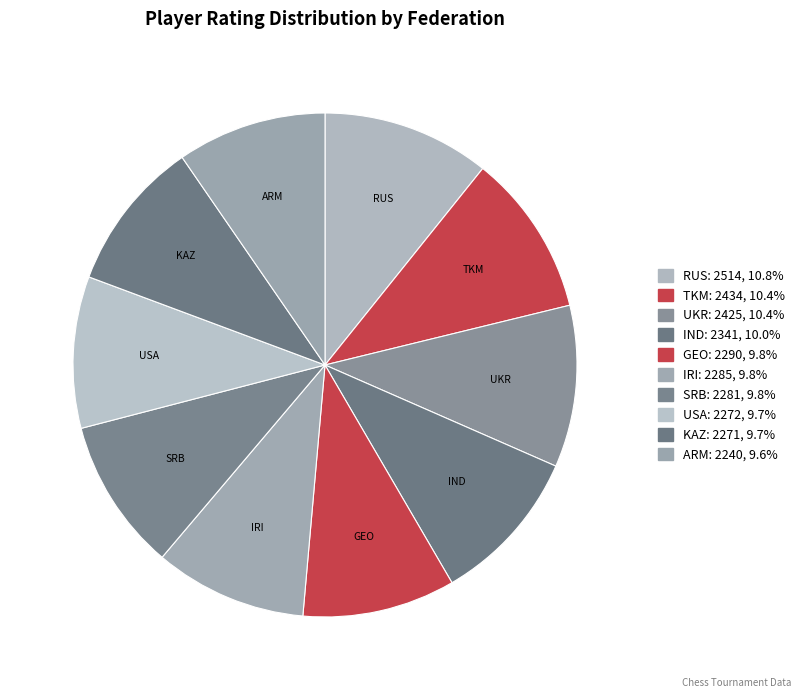

What is the ratio of the value at IND to the value at GEO?

1.0